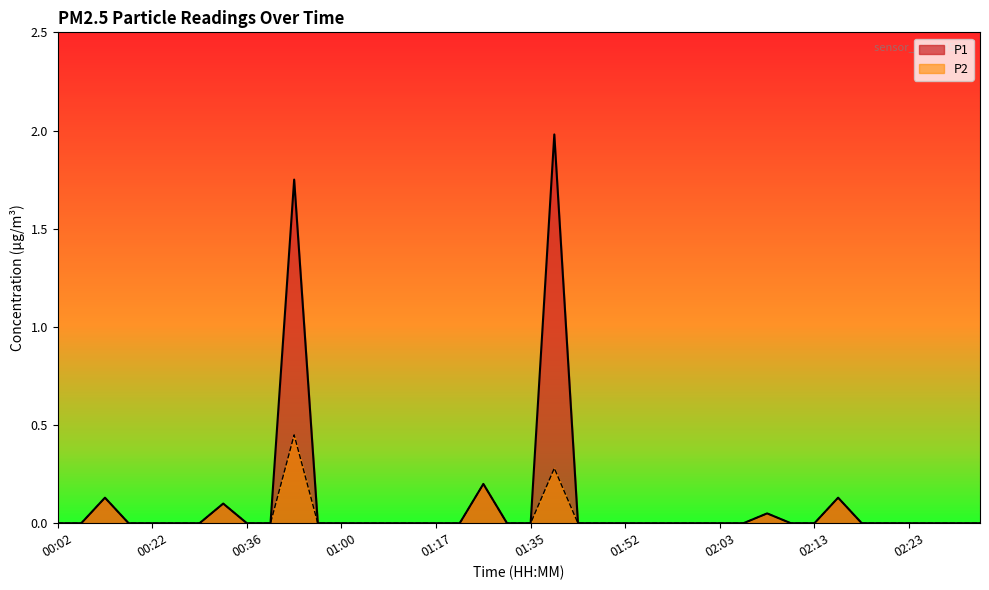

Reading left to right, transcribe all the data shown in this chart.

P1: 0.0	0.0	0.1	0.0	0.0	0.0	0.0	0.1	0.0	0.0	1.8	0.0	0.0	0.0	0.0	0.0	0.0	0.0	0.2	0.0	0.0	2.0	0.0	0.0	0.0	0.0	0.0	0.0	0.0	0.0	0.1	0.0	0.0	0.1	0.0	0.0	0.0	0.0	0.0	0.0
P2: 0.0	0.0	0.1	0.0	0.0	0.0	0.0	0.1	0.0	0.0	0.5	0.0	0.0	0.0	0.0	0.0	0.0	0.0	0.2	0.0	0.0	0.3	0.0	0.0	0.0	0.0	0.0	0.0	0.0	0.0	0.1	0.0	0.0	0.1	0.0	0.0	0.0	0.0	0.0	0.0